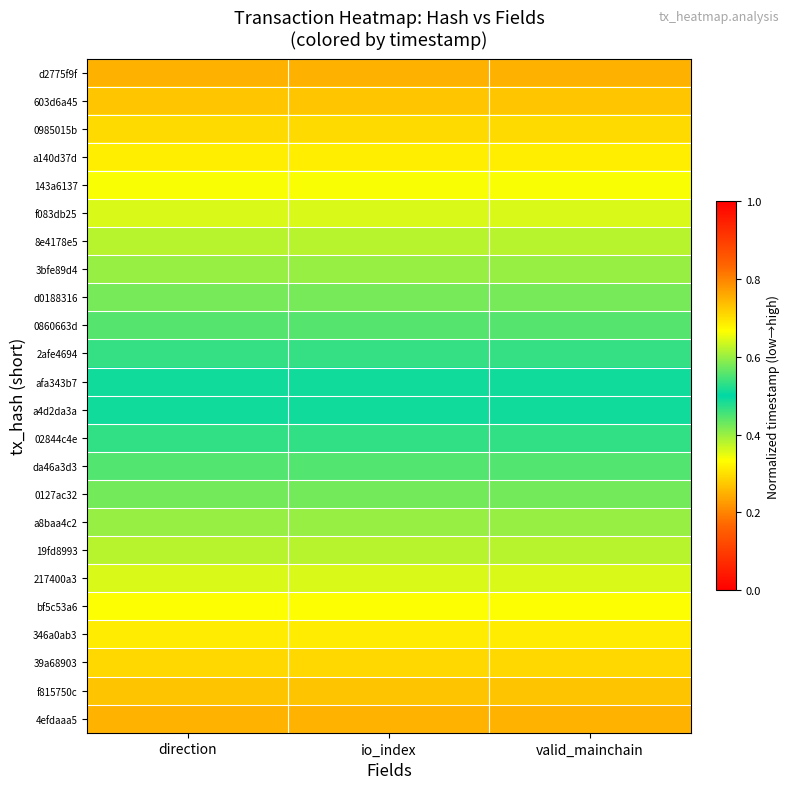

Reading left to right, extract all data points from this chart.

d2775f9f: direction=0.8	io_index=0.8	valid_mainchain=0.8
603d6a45: direction=0.7	io_index=0.7	valid_mainchain=0.7
0985015b: direction=0.7	io_index=0.7	valid_mainchain=0.7
a140d37d: direction=0.7	io_index=0.7	valid_mainchain=0.7
143a6137: direction=0.7	io_index=0.7	valid_mainchain=0.7
f083db25: direction=0.6	io_index=0.6	valid_mainchain=0.6
8e4178e5: direction=0.6	io_index=0.6	valid_mainchain=0.6
3bfe89d4: direction=0.6	io_index=0.6	valid_mainchain=0.6
d0188316: direction=0.6	io_index=0.6	valid_mainchain=0.6
0860663d: direction=0.6	io_index=0.6	valid_mainchain=0.6
2afe4694: direction=0.5	io_index=0.5	valid_mainchain=0.5
afa343b7: direction=0.5	io_index=0.5	valid_mainchain=0.5
a4d2da3a: direction=0.5	io_index=0.5	valid_mainchain=0.5
02844c4e: direction=0.5	io_index=0.5	valid_mainchain=0.5
da46a3d3: direction=0.4	io_index=0.4	valid_mainchain=0.4
0127ac32: direction=0.4	io_index=0.4	valid_mainchain=0.4
a8baa4c2: direction=0.4	io_index=0.4	valid_mainchain=0.4
19fd8993: direction=0.4	io_index=0.4	valid_mainchain=0.4
217400a3: direction=0.4	io_index=0.4	valid_mainchain=0.4
bf5c53a6: direction=0.3	io_index=0.3	valid_mainchain=0.3
346a0ab3: direction=0.3	io_index=0.3	valid_mainchain=0.3
39a68903: direction=0.3	io_index=0.3	valid_mainchain=0.3
f815750c: direction=0.3	io_index=0.3	valid_mainchain=0.3
4efdaaa5: direction=0.2	io_index=0.2	valid_mainchain=0.2